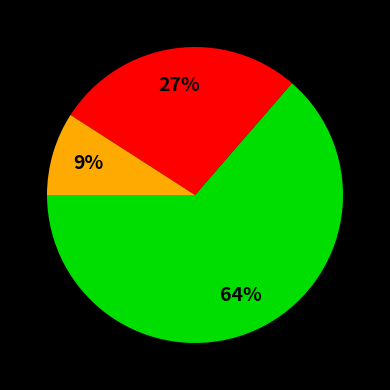

Is there any slice that represents more than half of the pie?

Yes